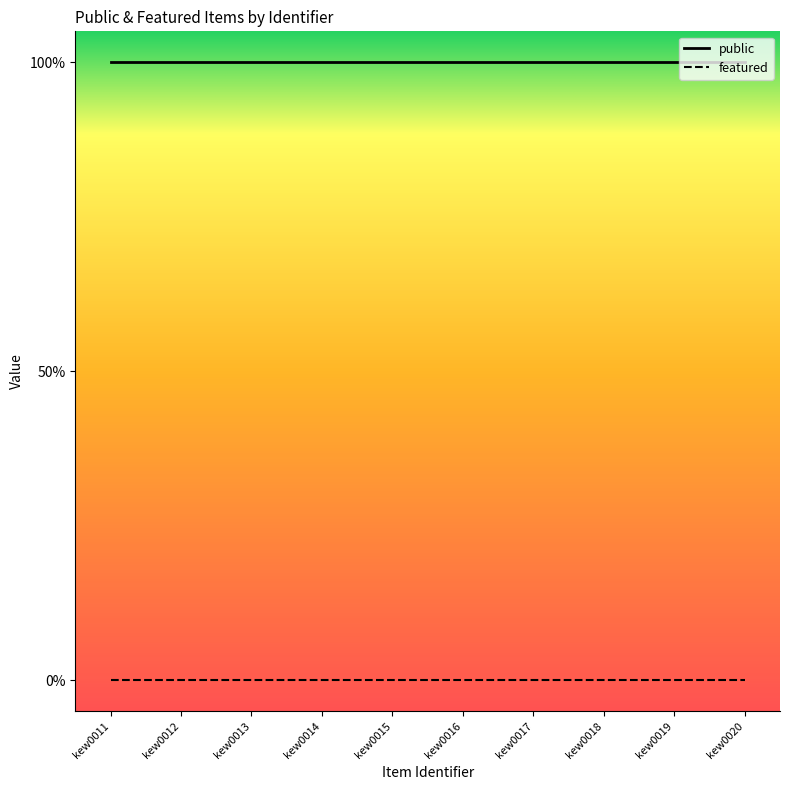

Which series has the largest range (max minus min)?

public